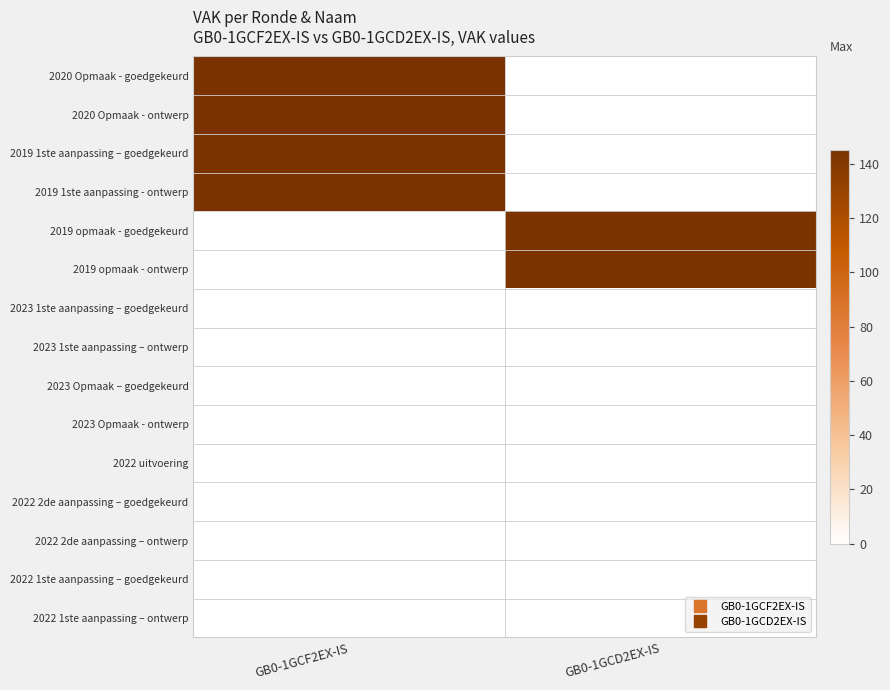

Reading left to right, extract all data points from this chart.

2020 Opmaak - goedgekeurd: GB0-1GCF2EX-IS=145	GB0-1GCD2EX-IS=0
2020 Opmaak - ontwerp: GB0-1GCF2EX-IS=145	GB0-1GCD2EX-IS=0
2019 1ste aanpassing – goedgekeurd: GB0-1GCF2EX-IS=144	GB0-1GCD2EX-IS=0
2019 1ste aanpassing - ontwerp: GB0-1GCF2EX-IS=144	GB0-1GCD2EX-IS=0
2019 opmaak - goedgekeurd: GB0-1GCF2EX-IS=0	GB0-1GCD2EX-IS=144
2019 opmaak - ontwerp: GB0-1GCF2EX-IS=0	GB0-1GCD2EX-IS=144
2023 1ste aanpassing – goedgekeurd: GB0-1GCF2EX-IS=0	GB0-1GCD2EX-IS=0
2023 1ste aanpassing – ontwerp: GB0-1GCF2EX-IS=0	GB0-1GCD2EX-IS=0
2023 Opmaak – goedgekeurd: GB0-1GCF2EX-IS=0	GB0-1GCD2EX-IS=0
2023 Opmaak - ontwerp: GB0-1GCF2EX-IS=0	GB0-1GCD2EX-IS=0
2022 uitvoering: GB0-1GCF2EX-IS=0	GB0-1GCD2EX-IS=0
2022 2de aanpassing – goedgekeurd: GB0-1GCF2EX-IS=0	GB0-1GCD2EX-IS=0
2022 2de aanpassing – ontwerp: GB0-1GCF2EX-IS=0	GB0-1GCD2EX-IS=0
2022 1ste aanpassing – goedgekeurd: GB0-1GCF2EX-IS=0	GB0-1GCD2EX-IS=0
2022 1ste aanpassing – ontwerp: GB0-1GCF2EX-IS=0	GB0-1GCD2EX-IS=0